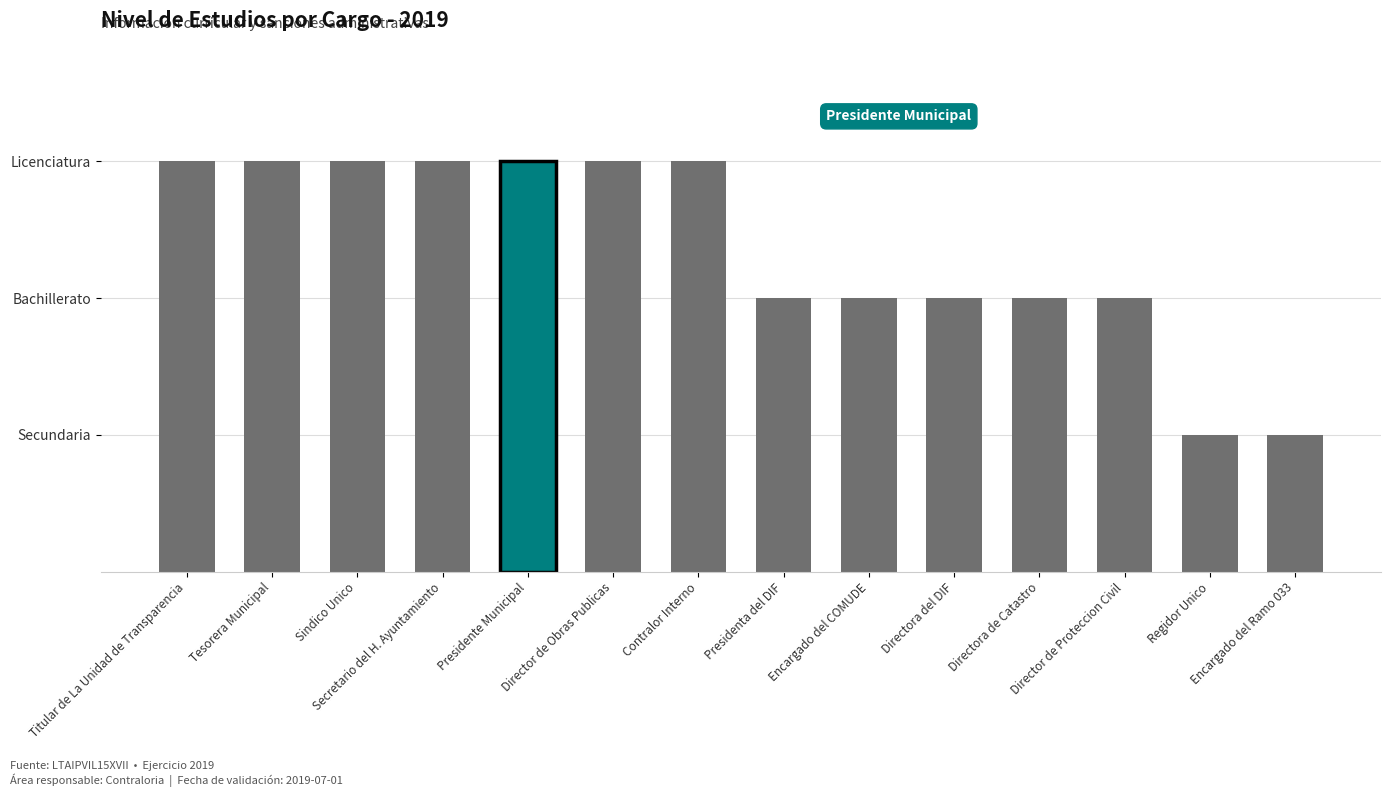

Approximately how many times larger is the value at Encargado del COMUDE compared to Encargado del Ramo 033?

2.0